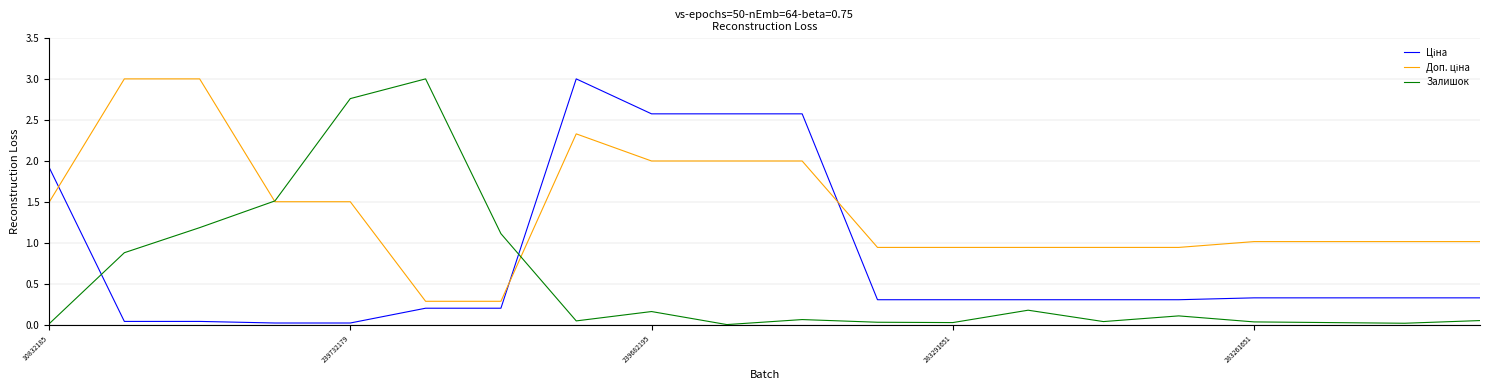

Which series has the largest total across all categories?

Доп. ціна